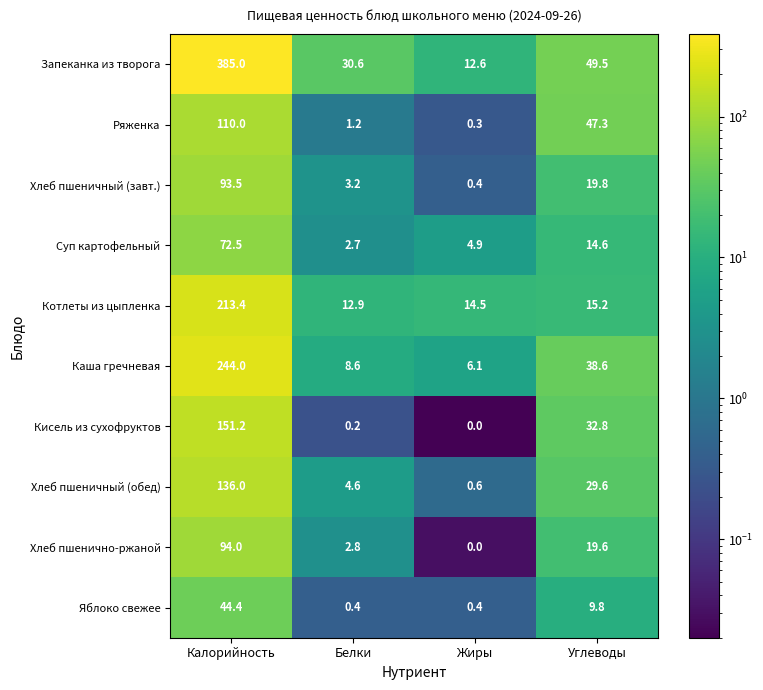

List the series in order of their peak value, lowest first.

Яблоко свежее, Суп картофельный, Хлеб пшеничный (завт.), Хлеб пшенично-ржаной, Ряженка, Хлеб пшеничный (обед), Кисель из сухофруктов, Котлеты из цыпленка, Каша гречневая, Запеканка из творога